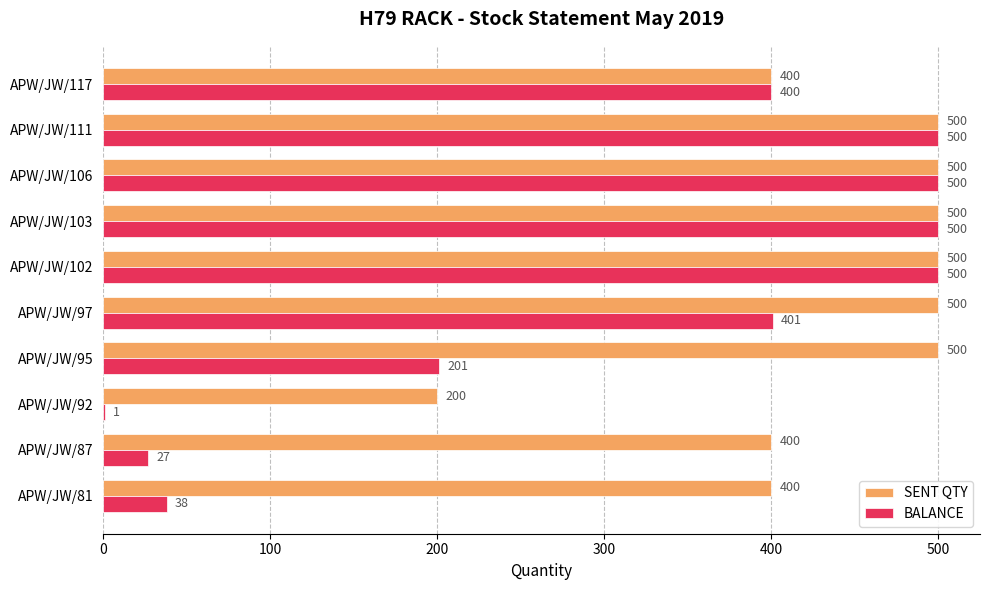

Read the BALANCE value at APW/JW/102.

500